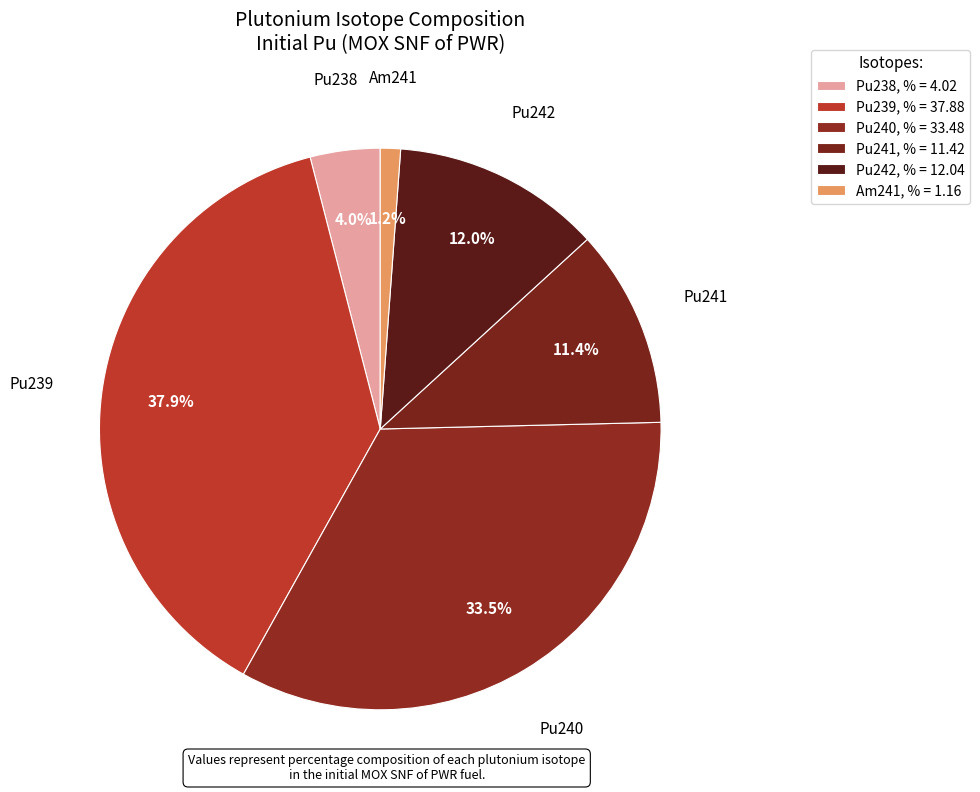

To the nearest percent, what percentage of the pie is Am241?

1%